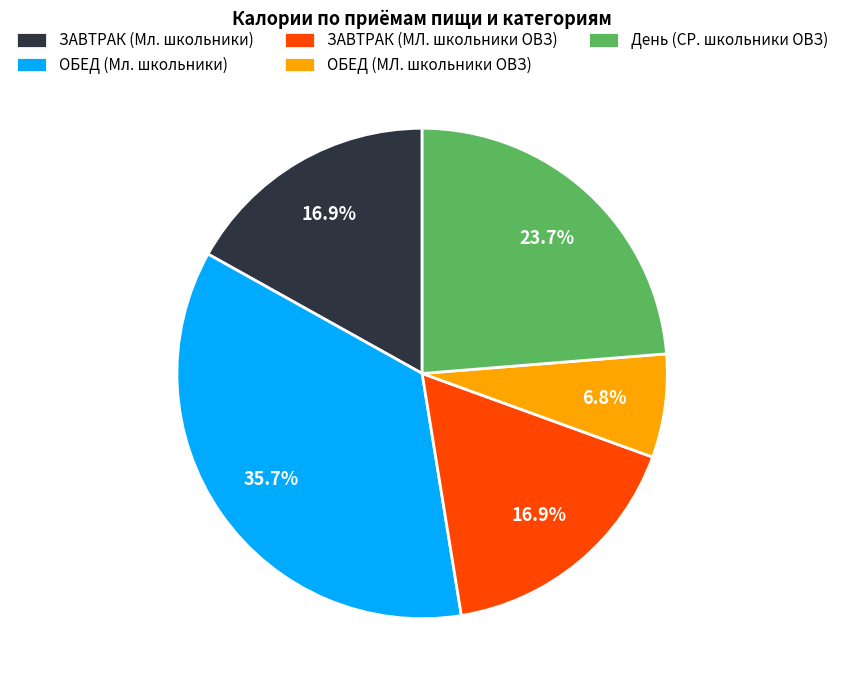

Which slice is the smallest?

ОБЕД (МЛ. школьники ОВЗ)